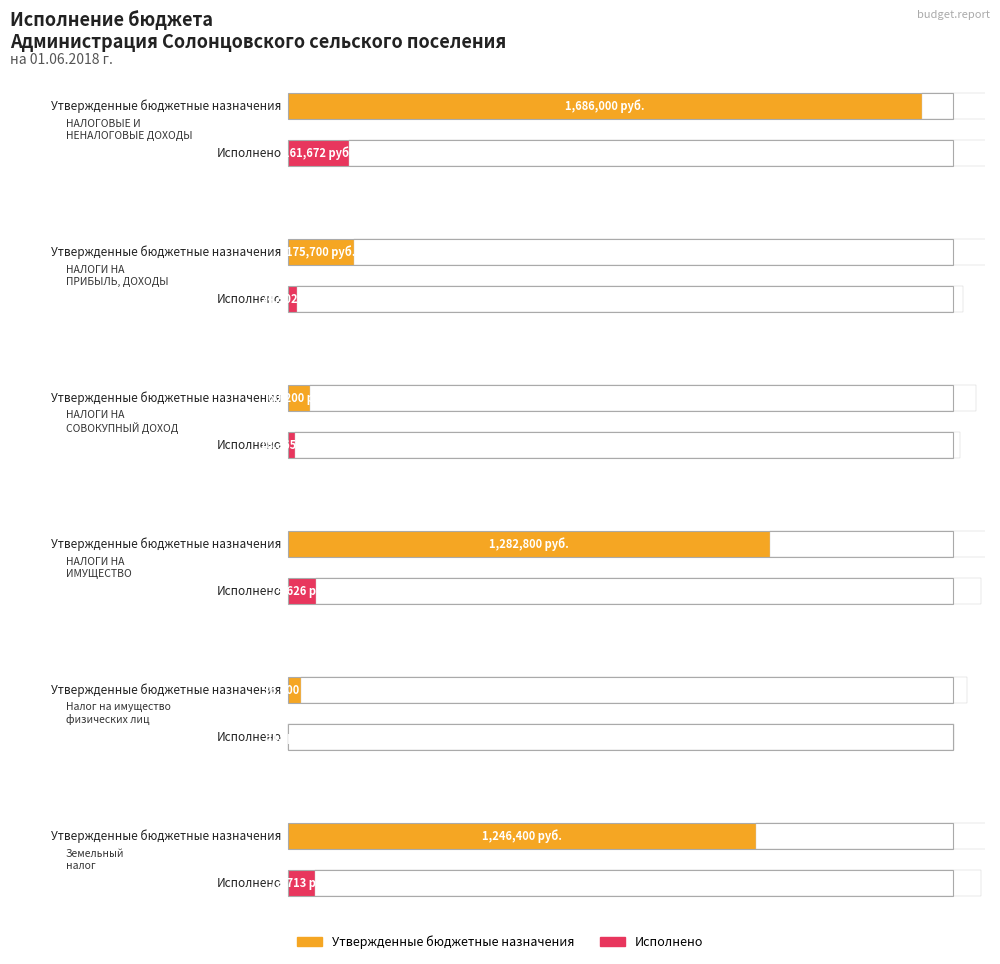

Which series changed the most between НАЛОГИ НА
ПРИБЫЛЬ, ДОХОДЫ and НАЛОГИ НА
ИМУЩЕСТВО?

Утвержденные бюджетные назначения